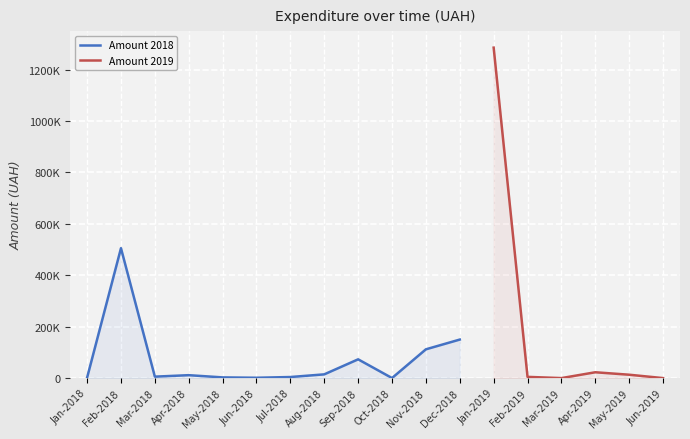

How many interior local peaks does the Amount 2019 series have?

1